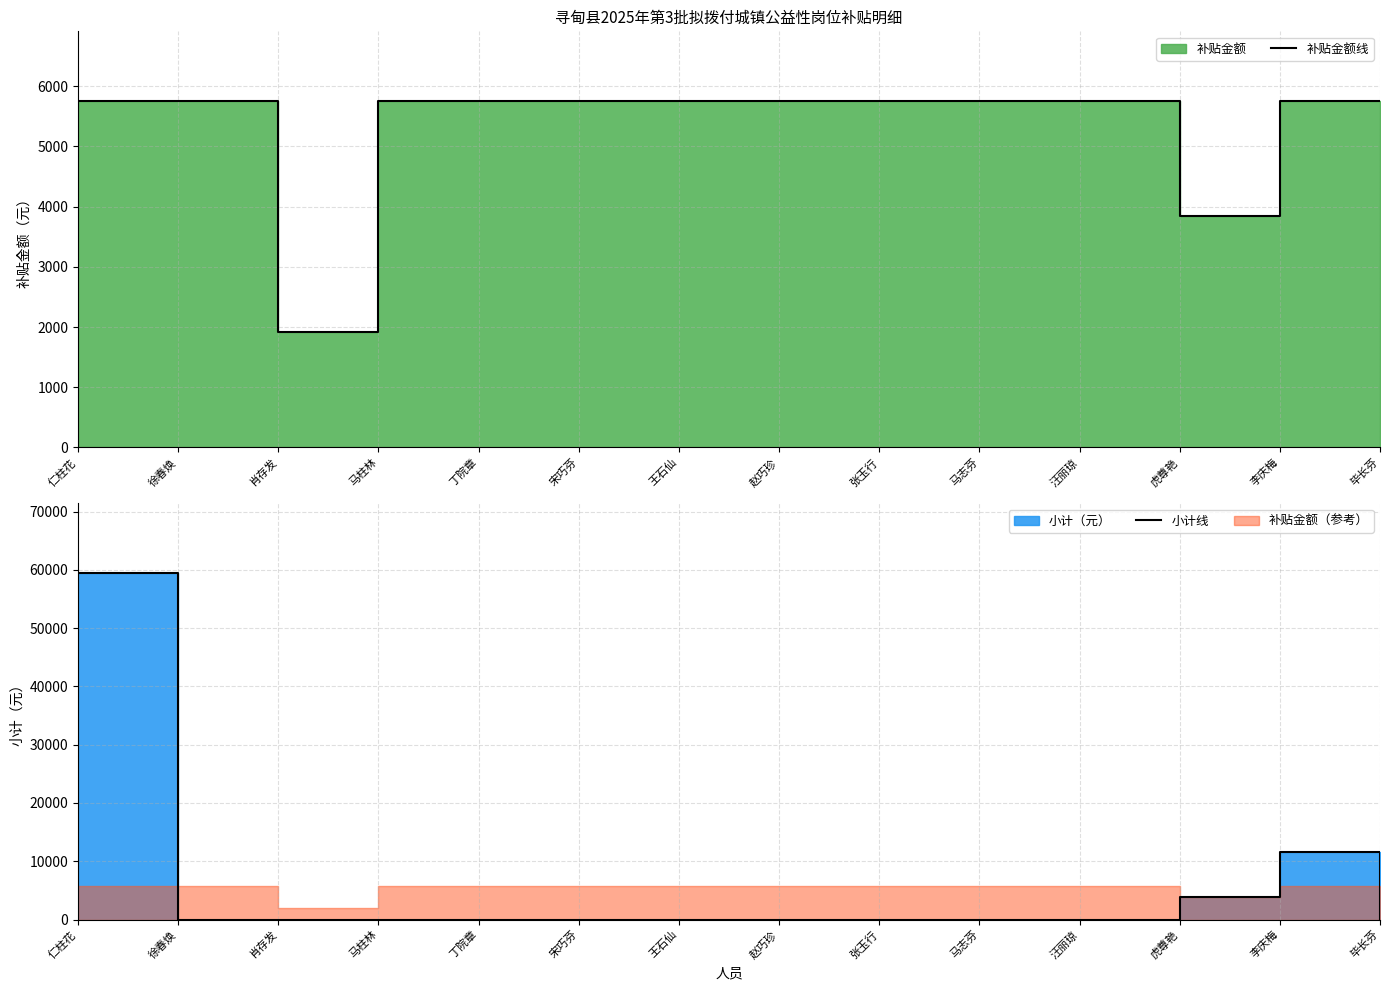

Which series changed the most between 王石仙 and 汪丽琼?

补贴金额线